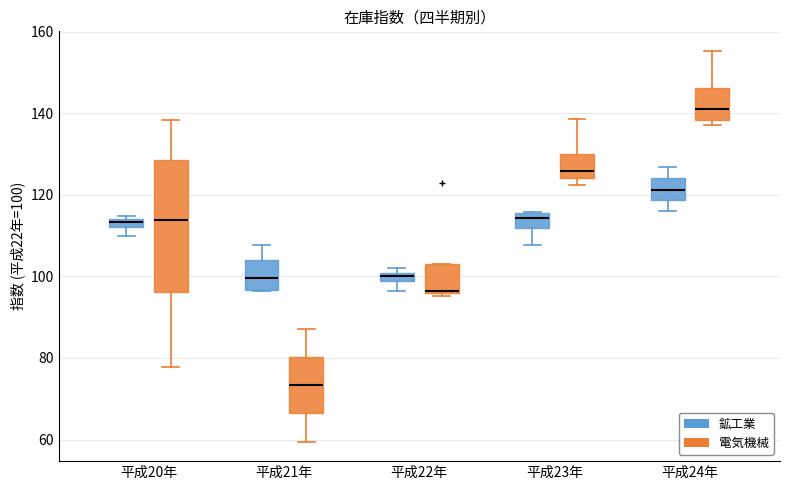

Which box is the tallest, from its lower edge to its upper edge?

平成20年 (電気機械)